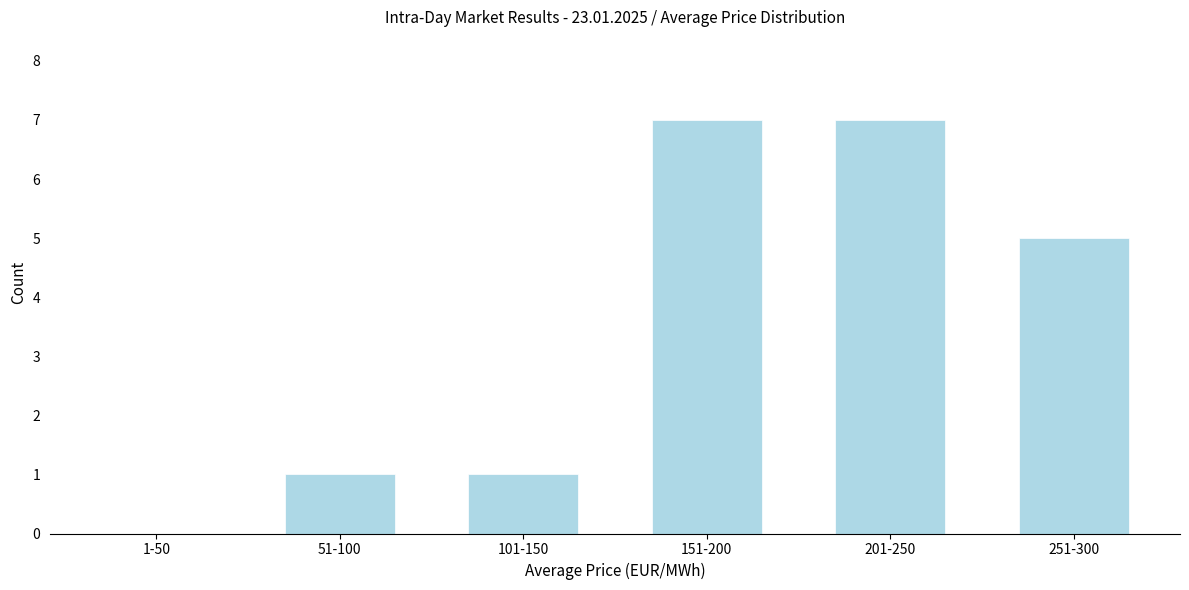

Reading right to left, extract all data points from this chart.

251-300=5	201-250=7	151-200=7	101-150=1	51-100=1	1-50=0